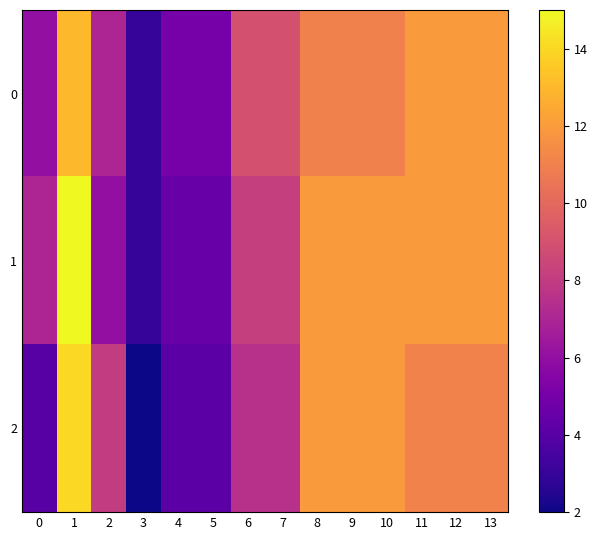

Which series has the largest total across all categories?

1